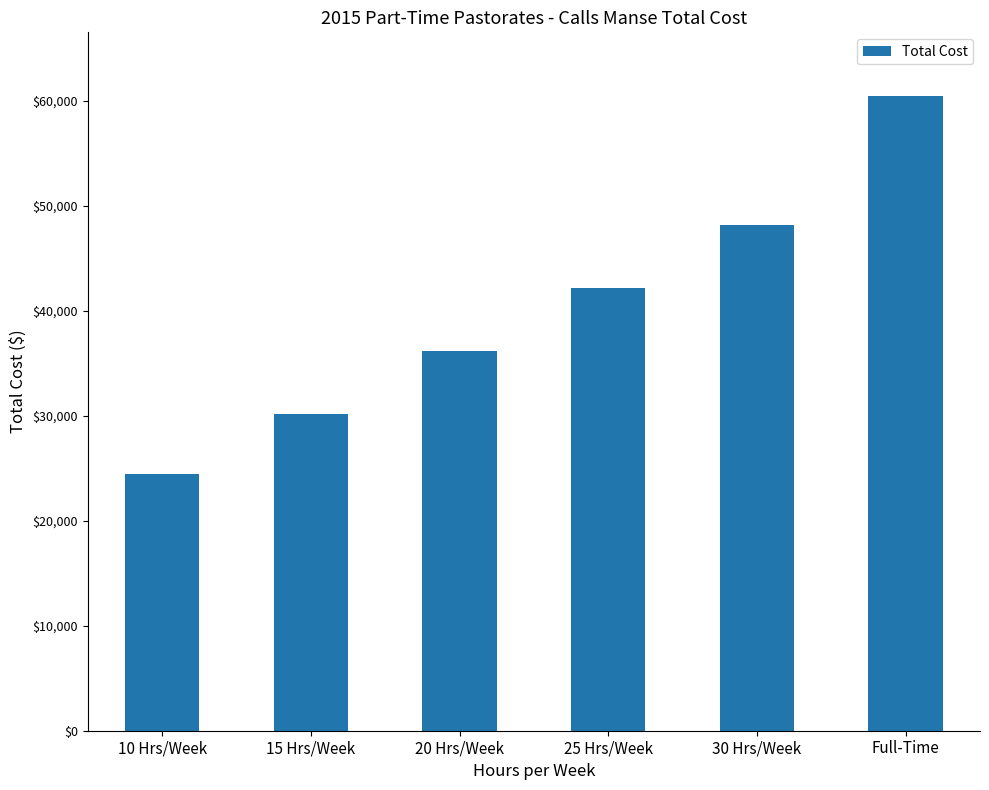

Approximately how many times larger is the value at Full-Time compared to 25 Hrs/Week?

1.4